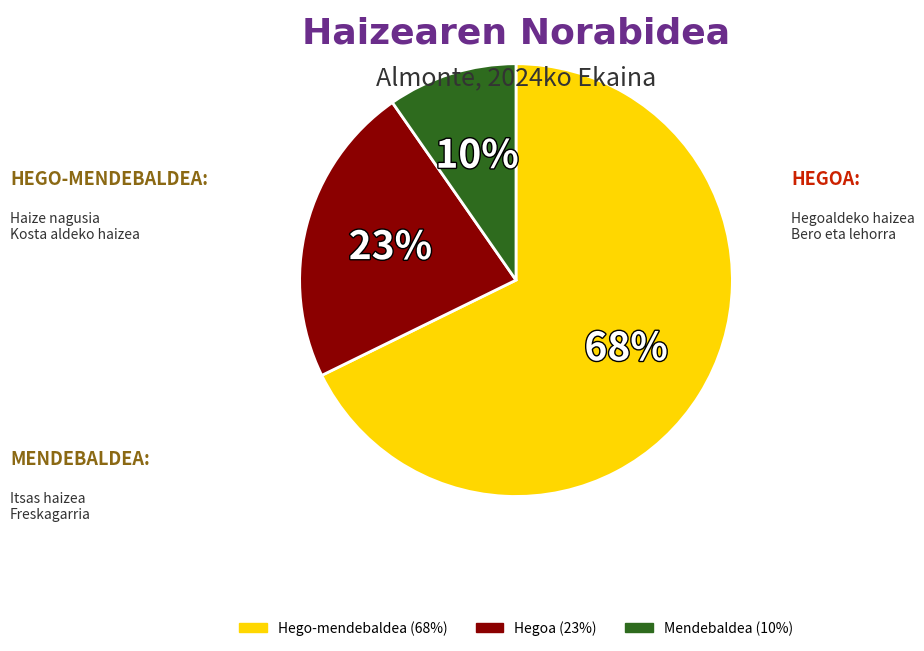

Combined, do Mendebaldea and Hego-mendebaldea account for over 50%?

Yes